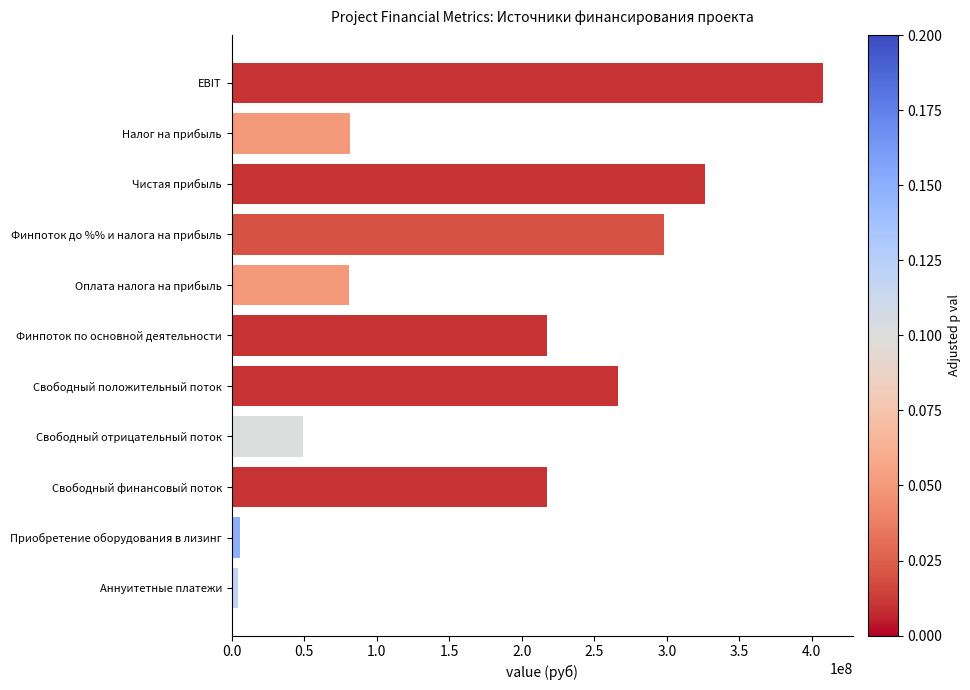

Count the number of categories in the chart.

11